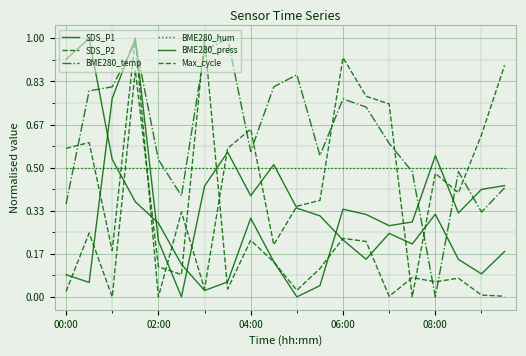

What is the greatest value displayed?

1.0